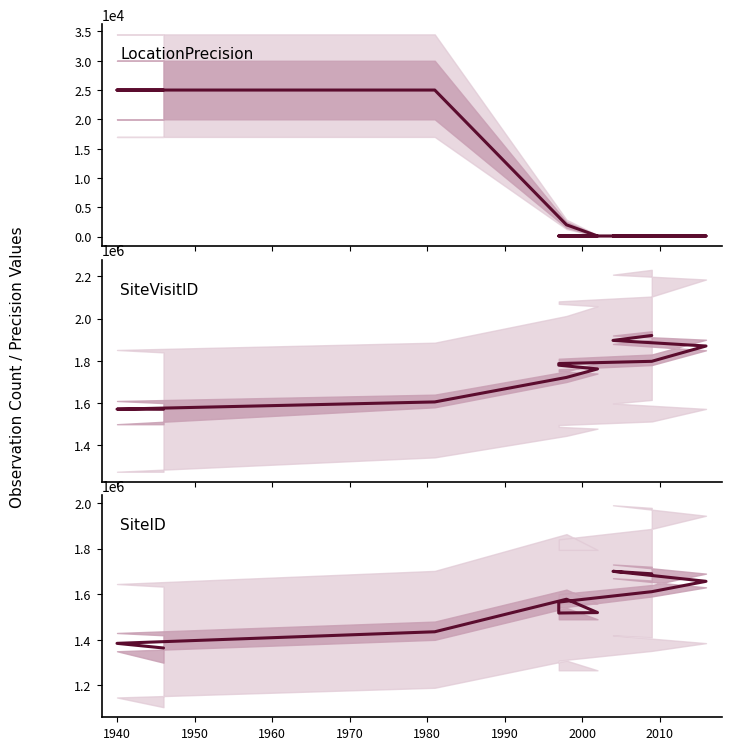

True or false: SiteID and LocationPrecision intersect in this chart.

False